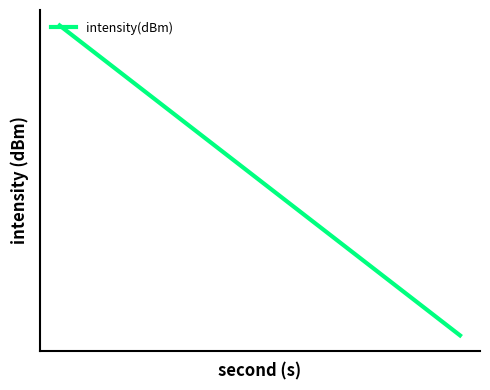

What is the value of the 10th point from the left?

-115.0